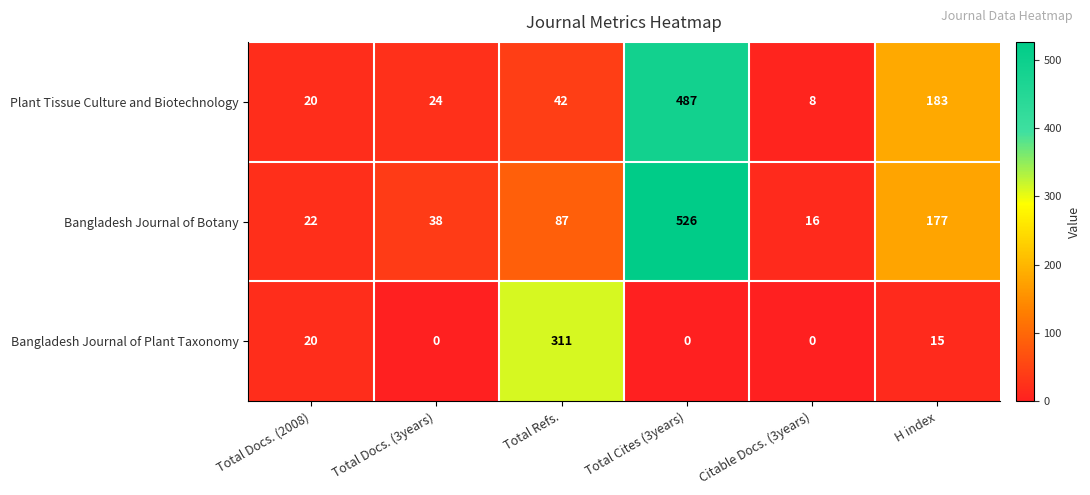

At H index, list the series in order from smallest to largest.

Bangladesh Journal of Plant Taxonomy, Bangladesh Journal of Botany, Plant Tissue Culture and Biotechnology